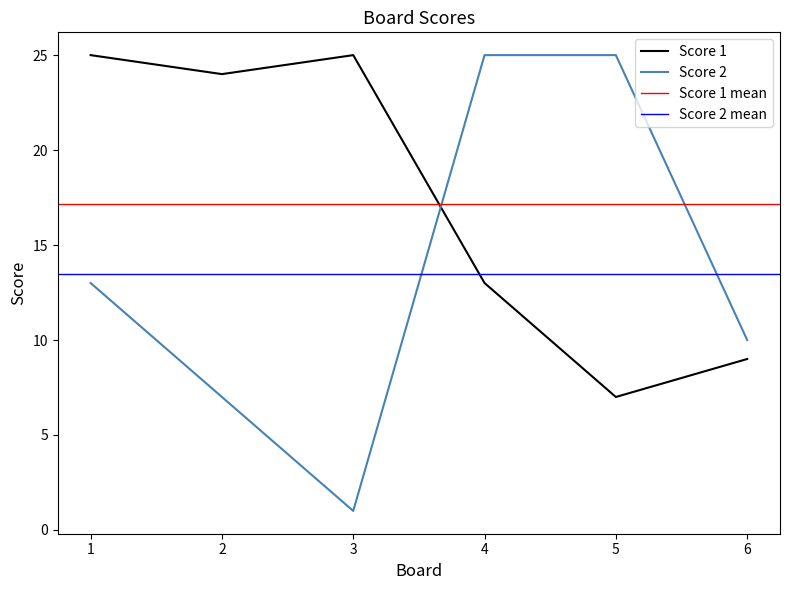

How many interior local valleys does the Score 2 series have?

1